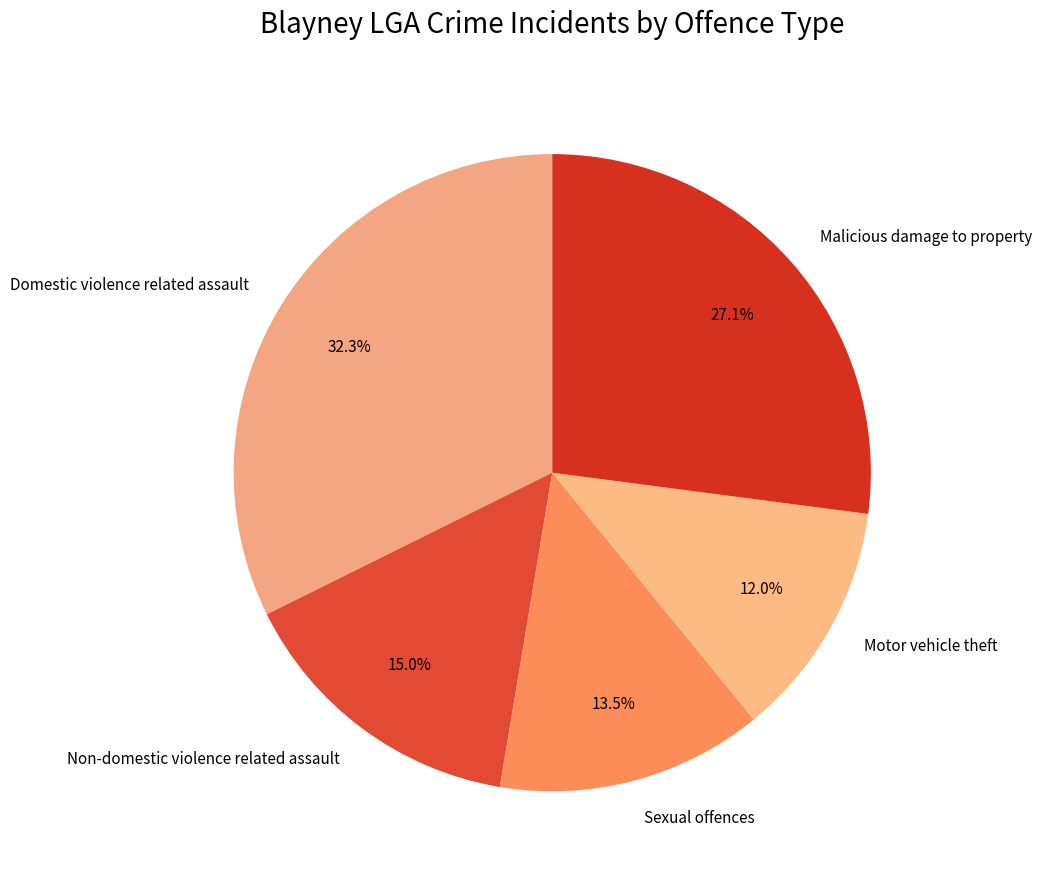

To the nearest percent, what is the combined percentage of Sexual offences and Domestic violence related assault?

46%